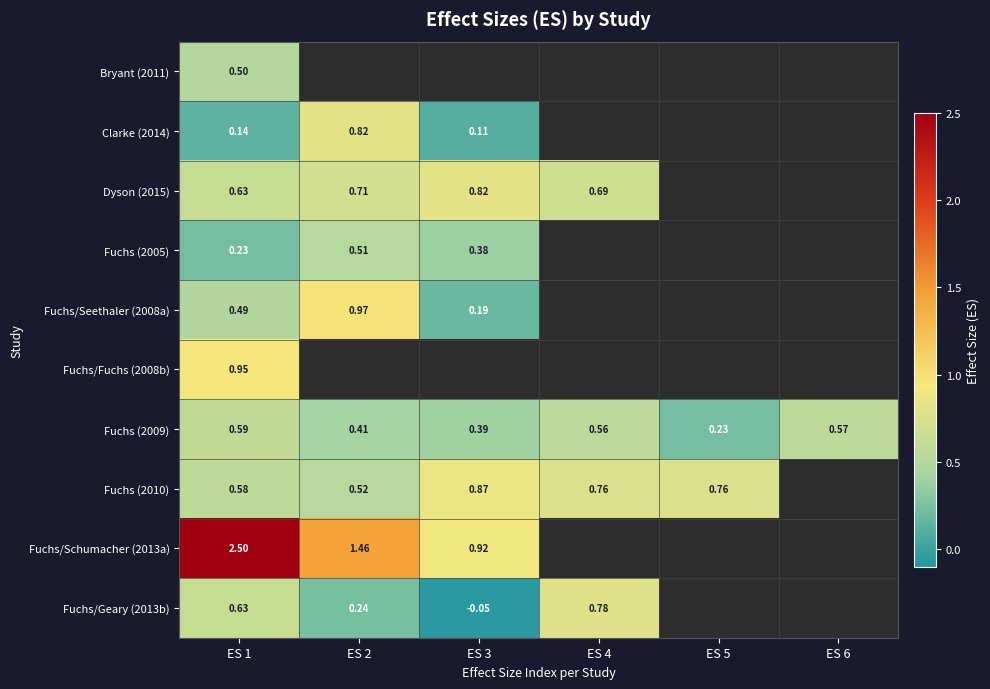

List the series in order of their peak value, highest first.

Fuchs/Schumacher (2013a), Fuchs/Seethaler (2008a), Fuchs/Fuchs (2008b), Fuchs (2010), Clarke (2014), Dyson (2015), Fuchs/Geary (2013b), Fuchs (2009), Fuchs (2005), Bryant (2011)